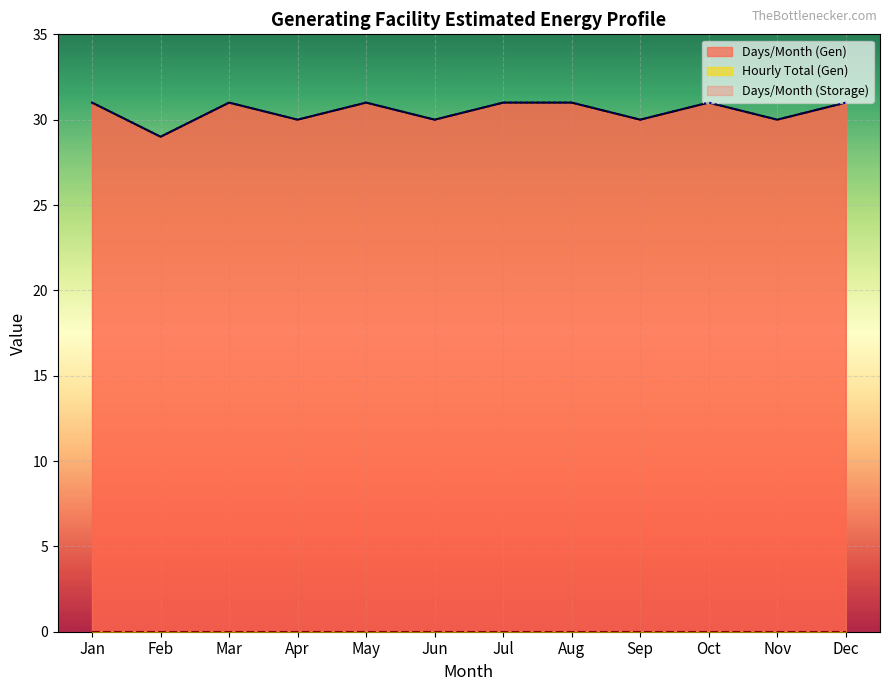

What is the value of the Days/Month (Gen) point at the 5th from the left?

31